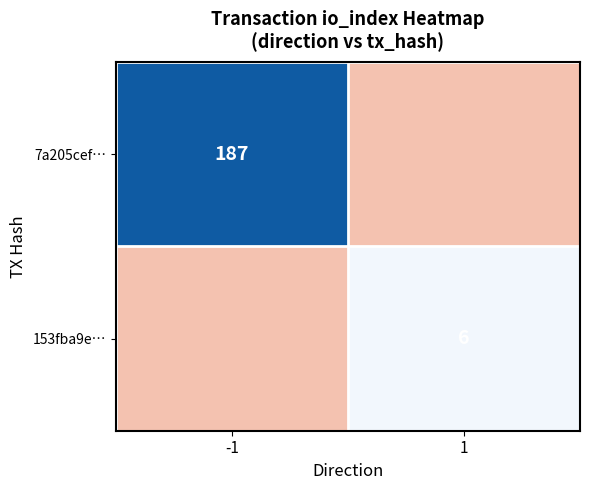

What is the sum of the 7a205cef… values at -1 and 1?

187